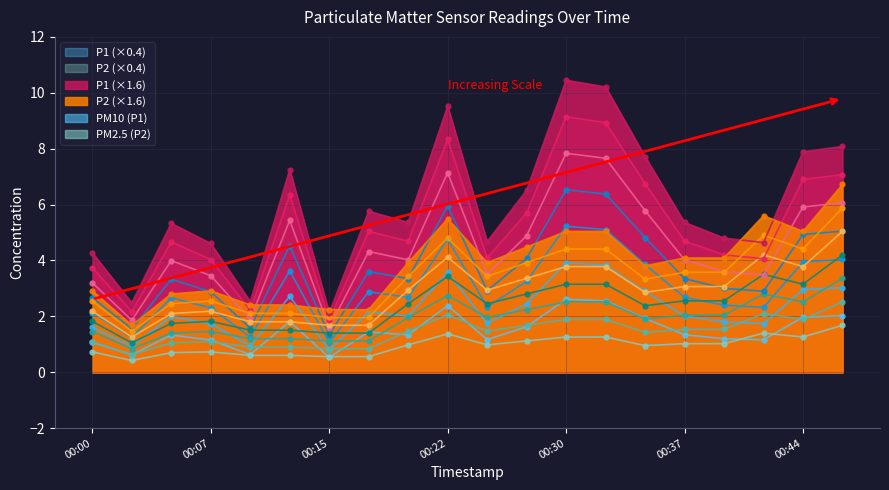

At which category does P1 reach its first local valley?

00:03